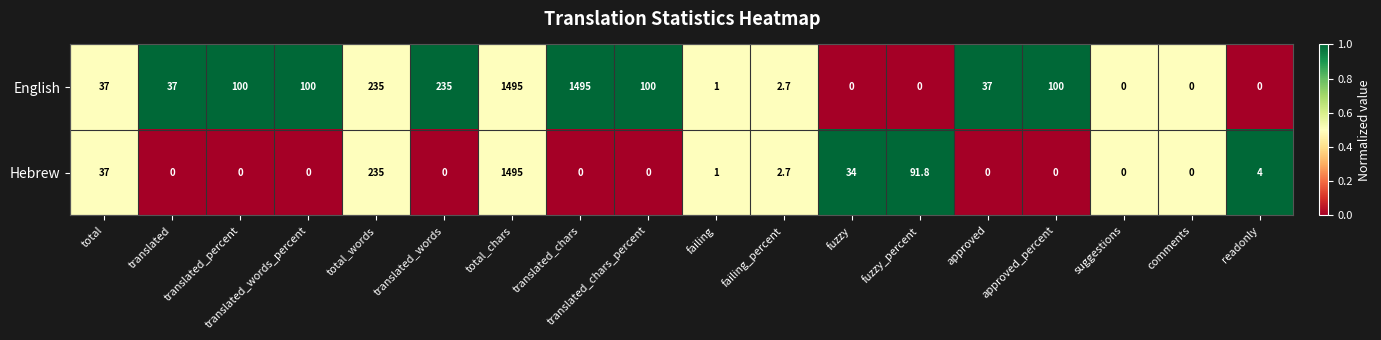

Between failing_percent and readonly, which series saw the biggest shift?

English